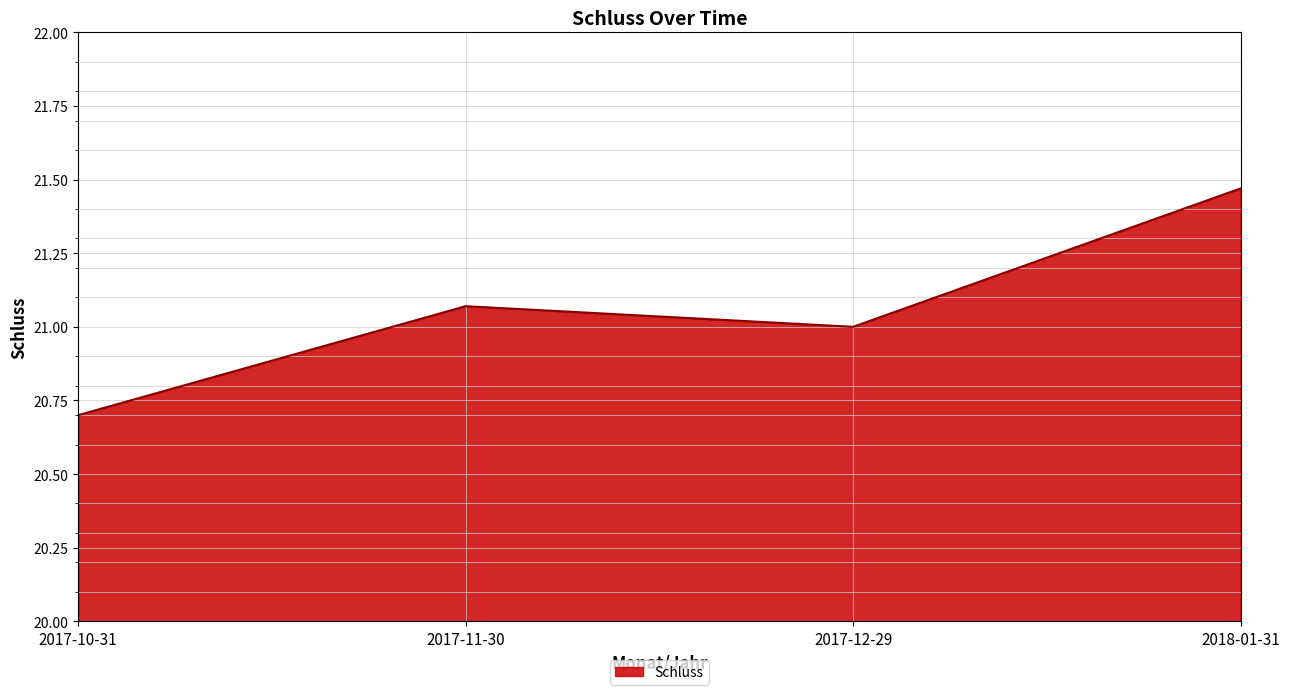

Which has a higher value, 2017-11-30 or 2018-01-31?

2018-01-31